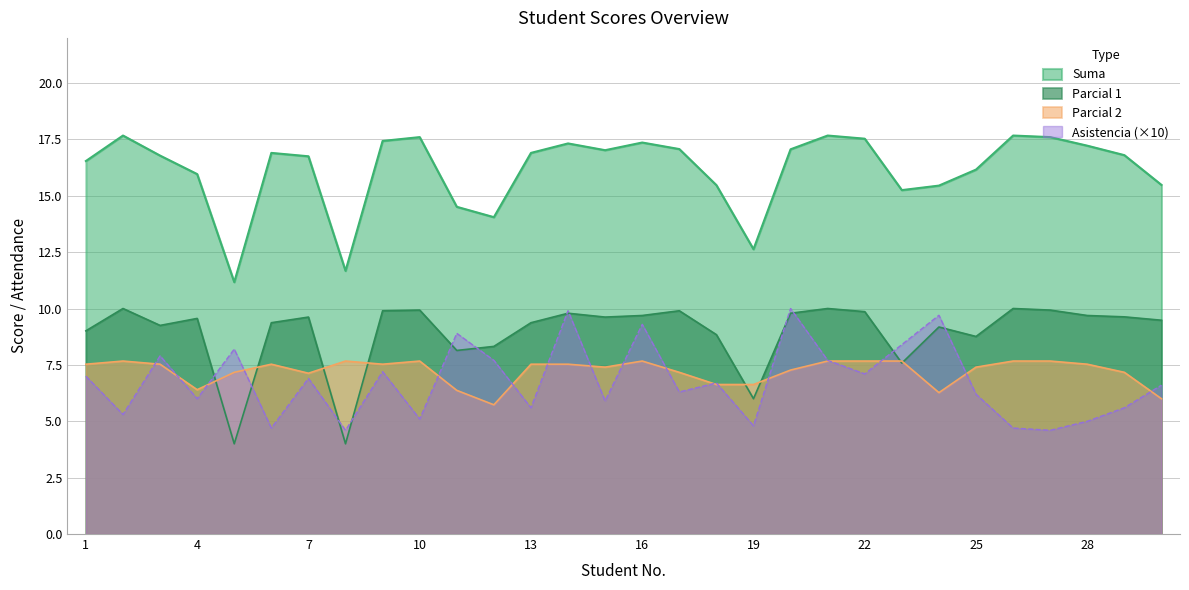

At which category does Suma reach its first local peak?

2